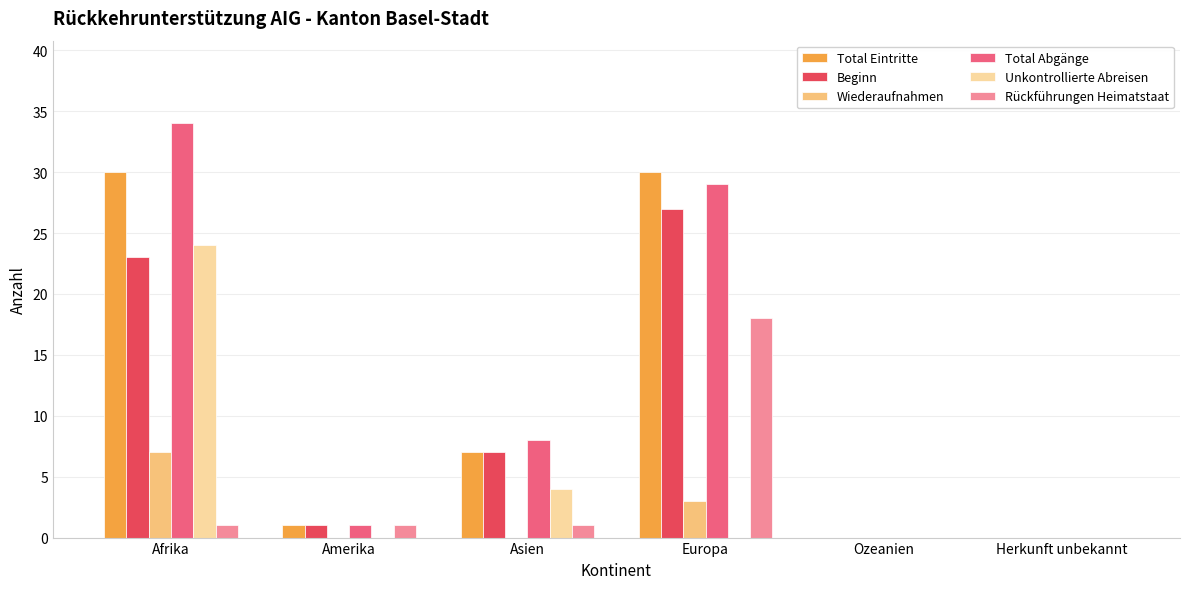

What is the sum of all Total Eintritte values?

68